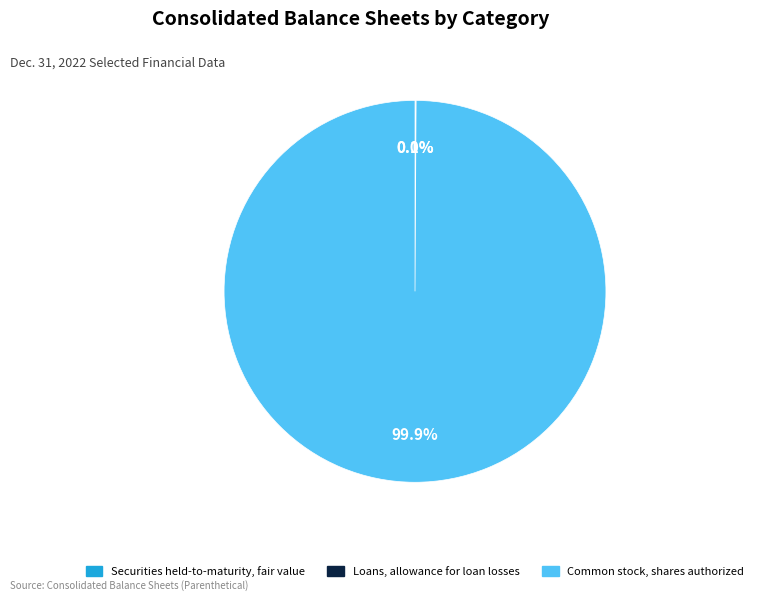

Does any single category account for the majority?

Yes